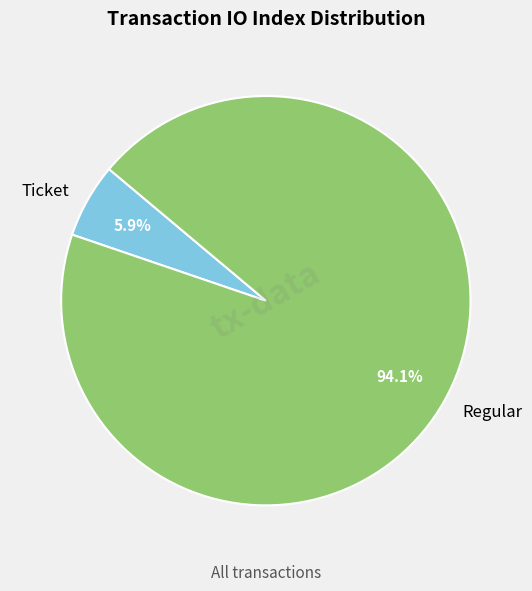

Count the number of slices in the pie.

2